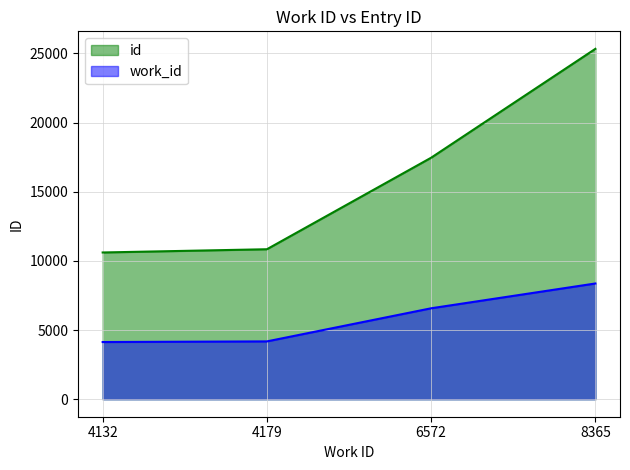

What is the value of the id point at the 4th from the left?

25325